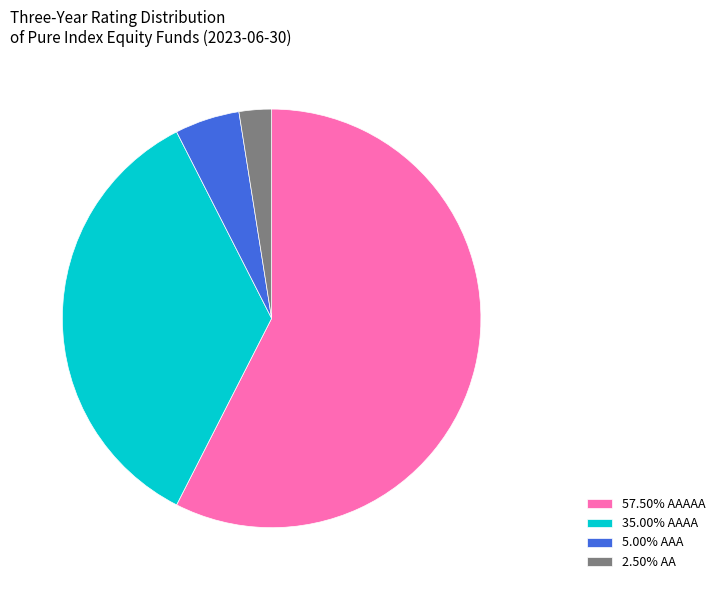

Approximately how many times larger is the value at 35.00% AAAA compared to 2.50% AA?

14.0